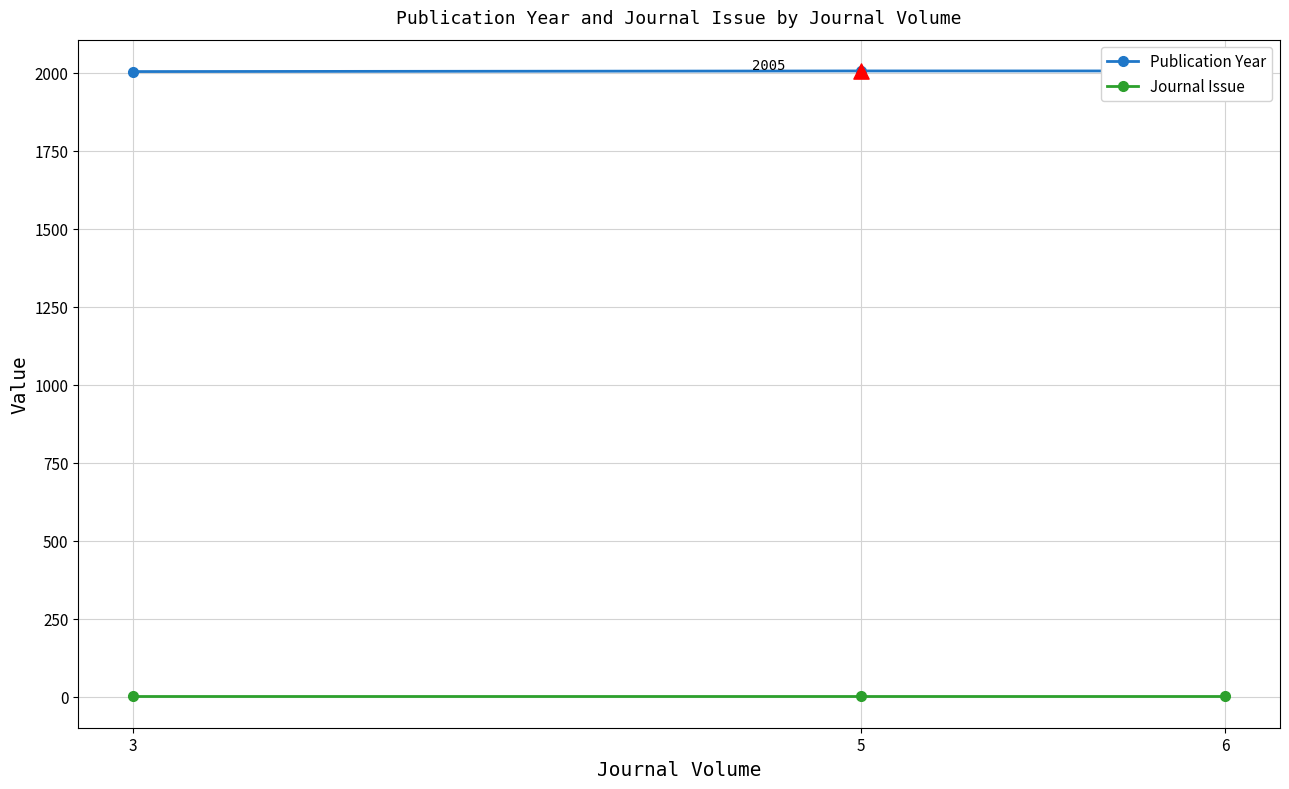

At which category is the sum across all series the highest?

5